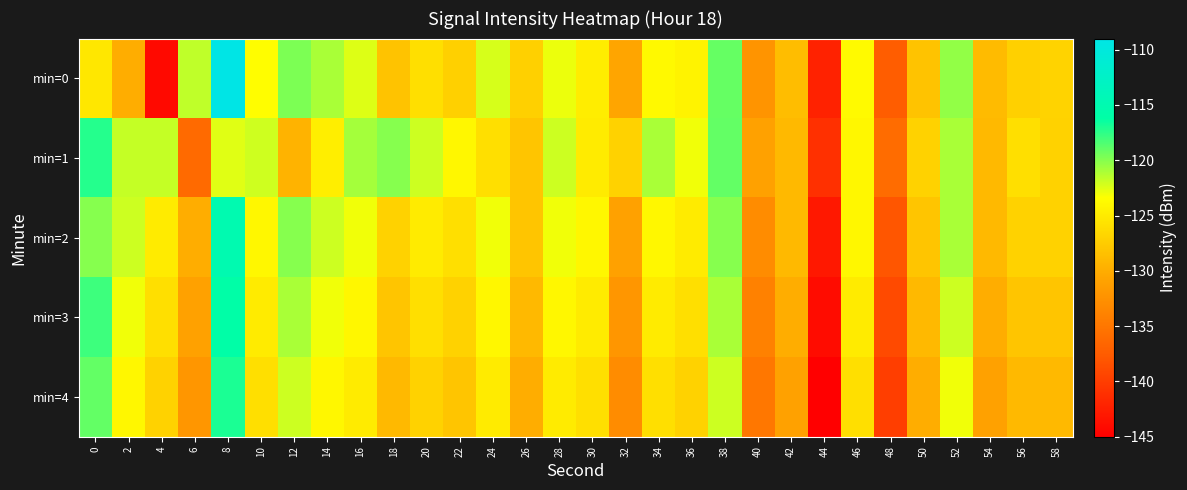

Rank the series by their maximum value, from lowest to highest.

min=1, min=4, min=3, min=2, min=0